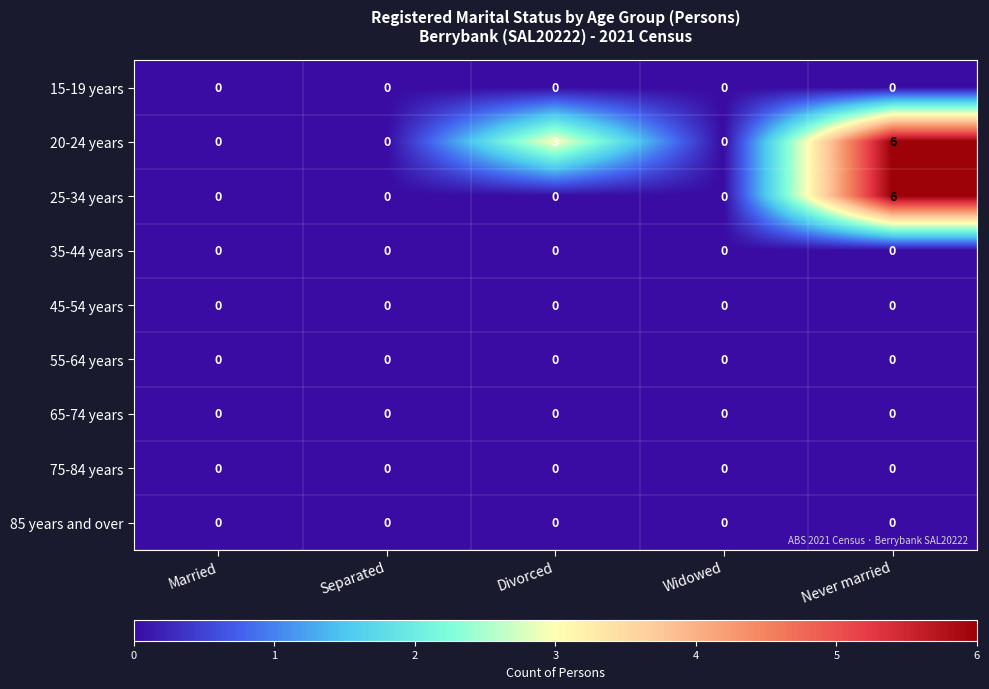

What is the difference between the highest and lowest values at Never married?

6